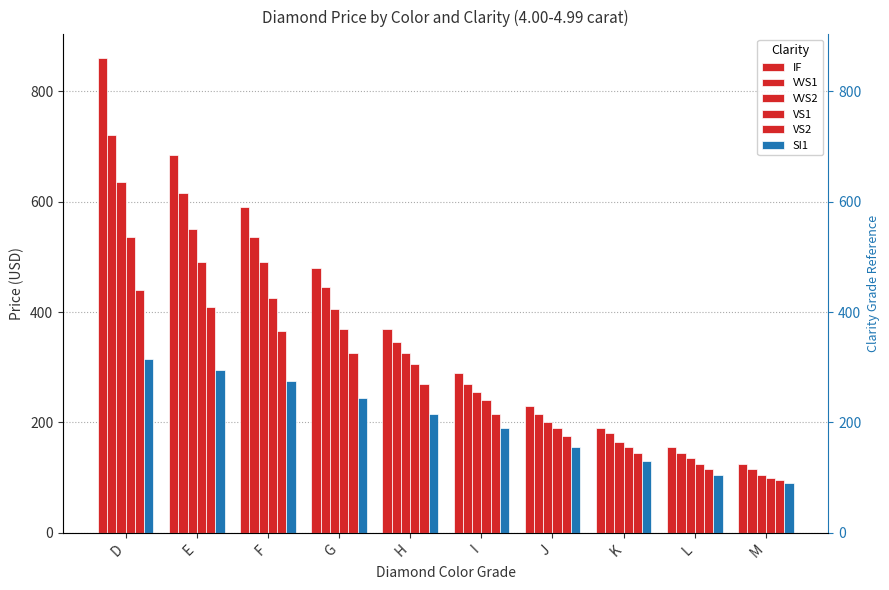

What are all the series names shown in the legend?

IF, VVS1, VVS2, VS1, VS2, SI1